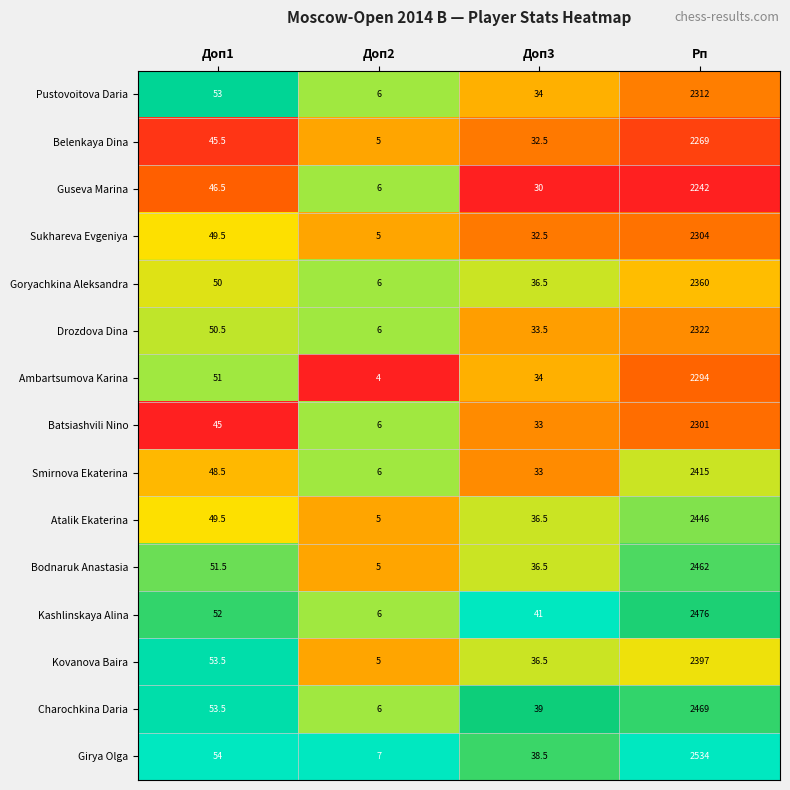

The Sukhareva Evgeniya series shows 1257.9 at Рп. True or false?

False